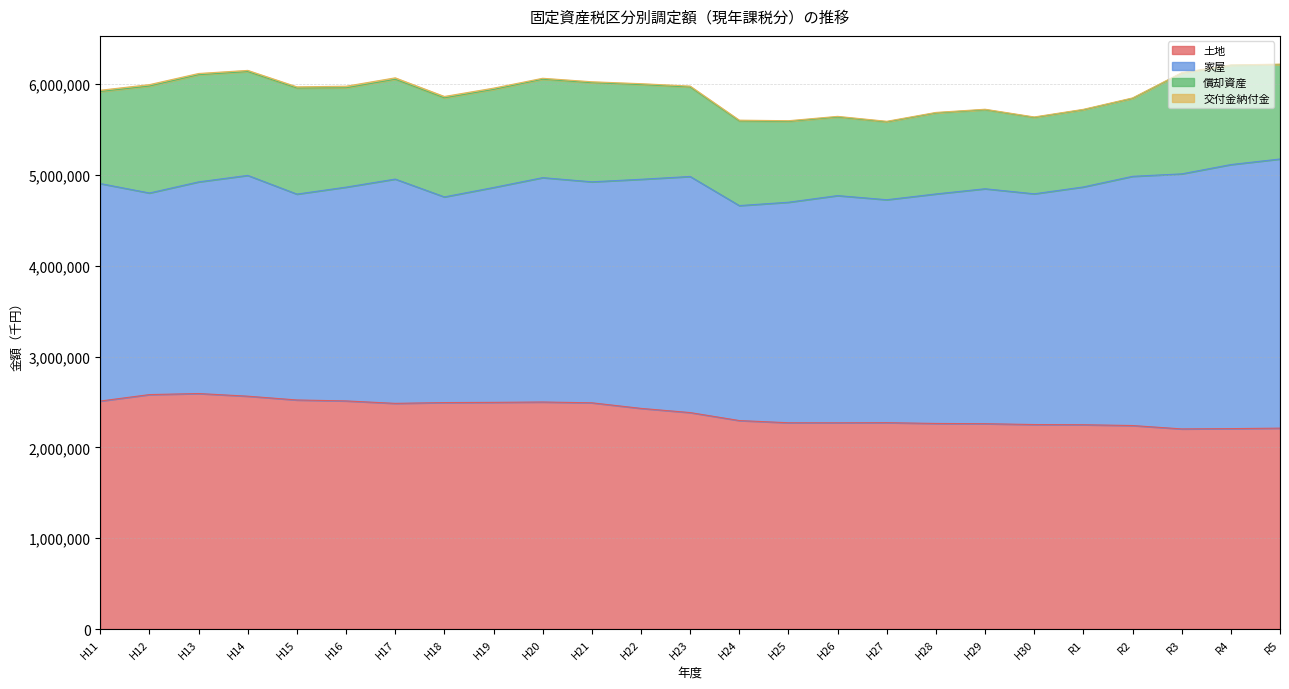

True or false: 交付金納付金 has more than 1 points higher than both neighbors.

True